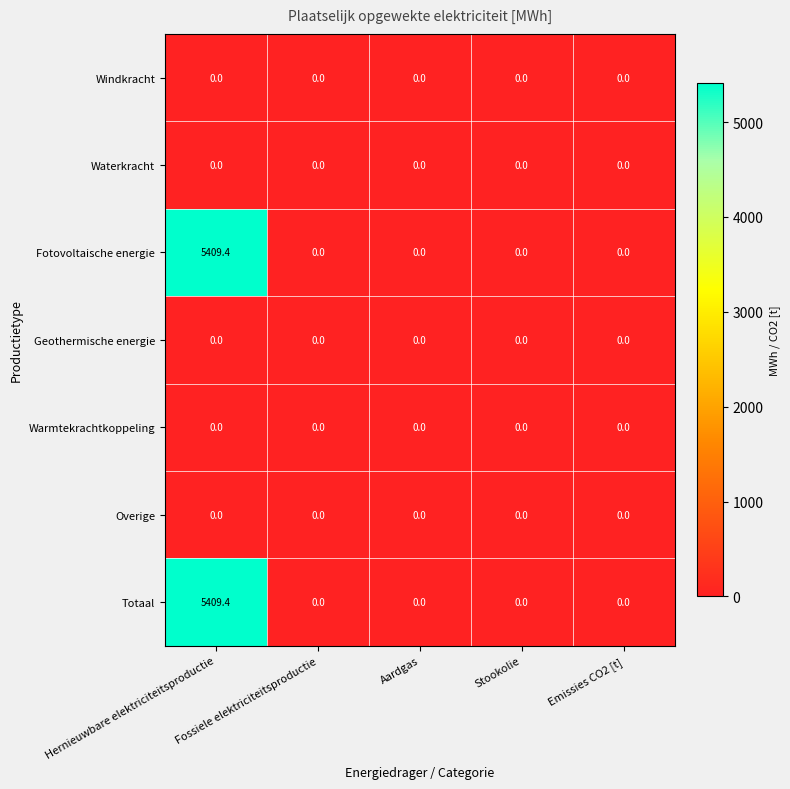

At which category is the sum across all series the highest?

Hernieuwbare elektriciteitsproductie